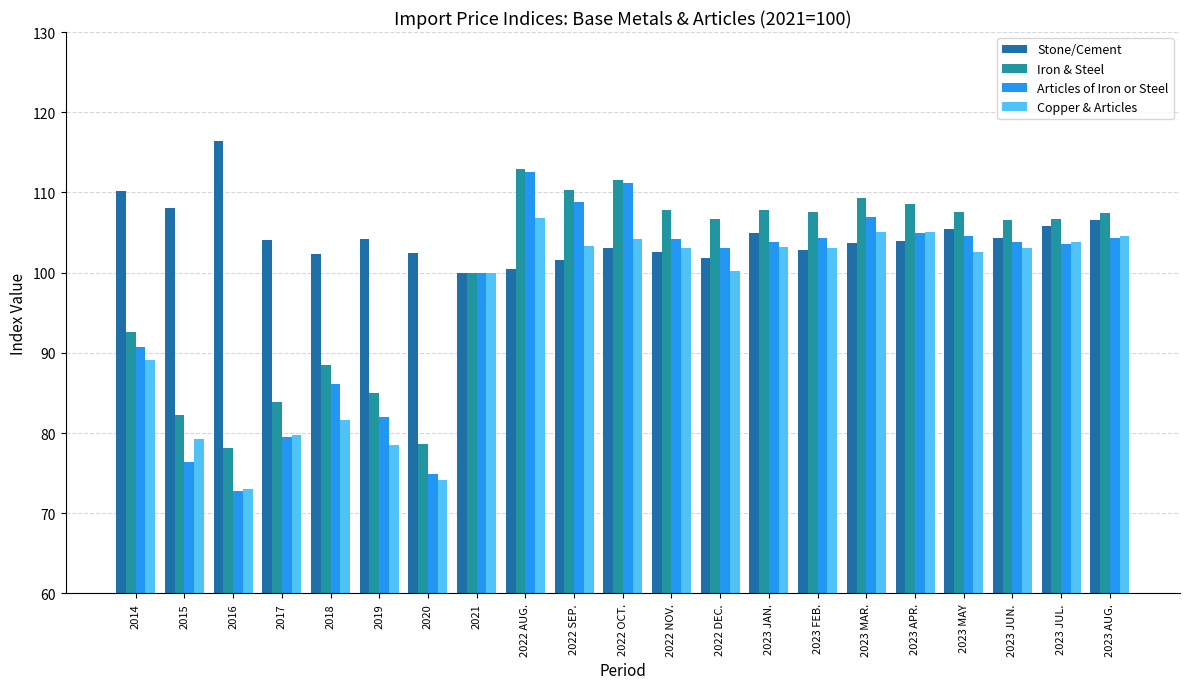

At which label does Stone/Cement first exceed 103?

2014